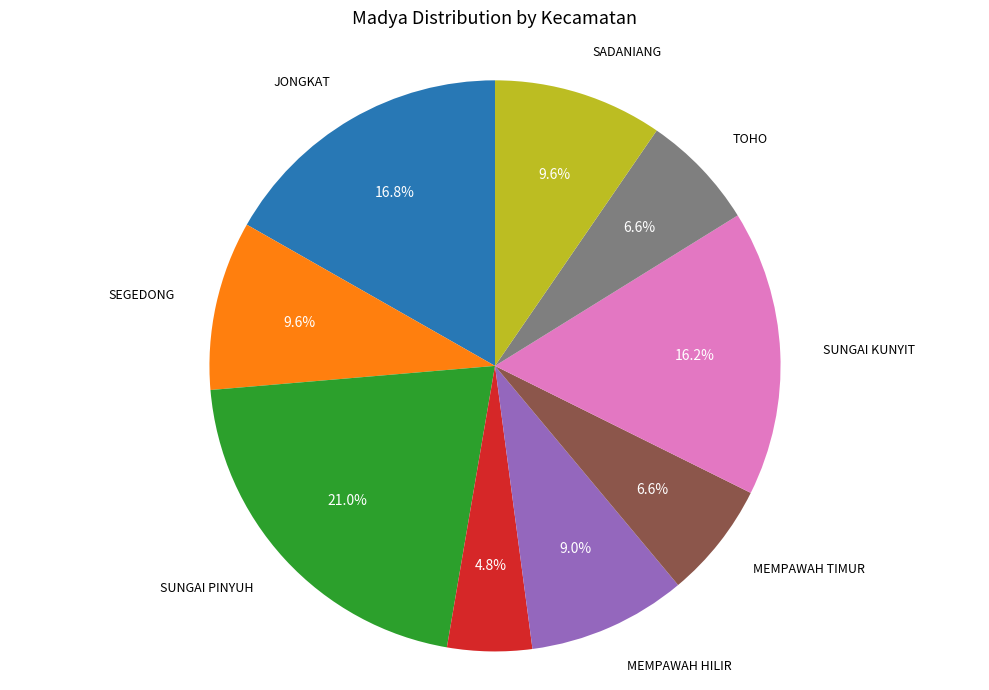

Is there any slice that represents more than half of the pie?

No